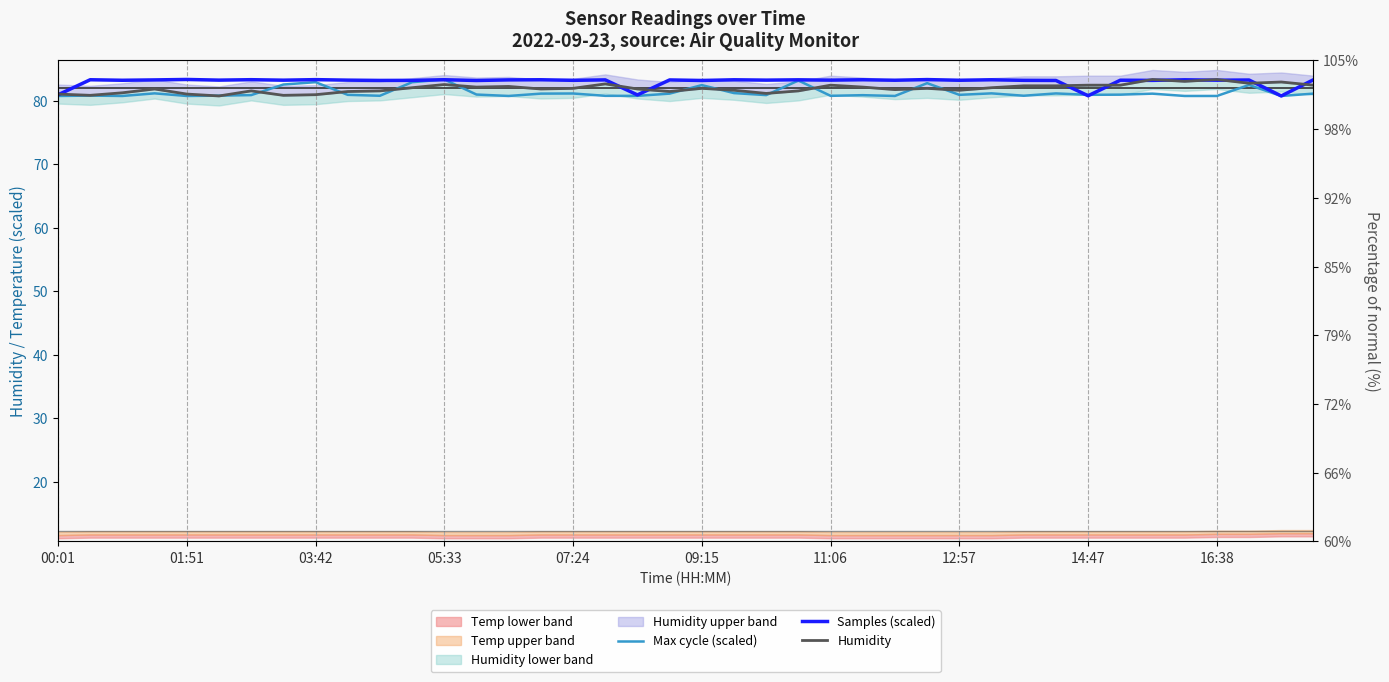

Where is Samples (scaled) nearest to the value 82?

00:01